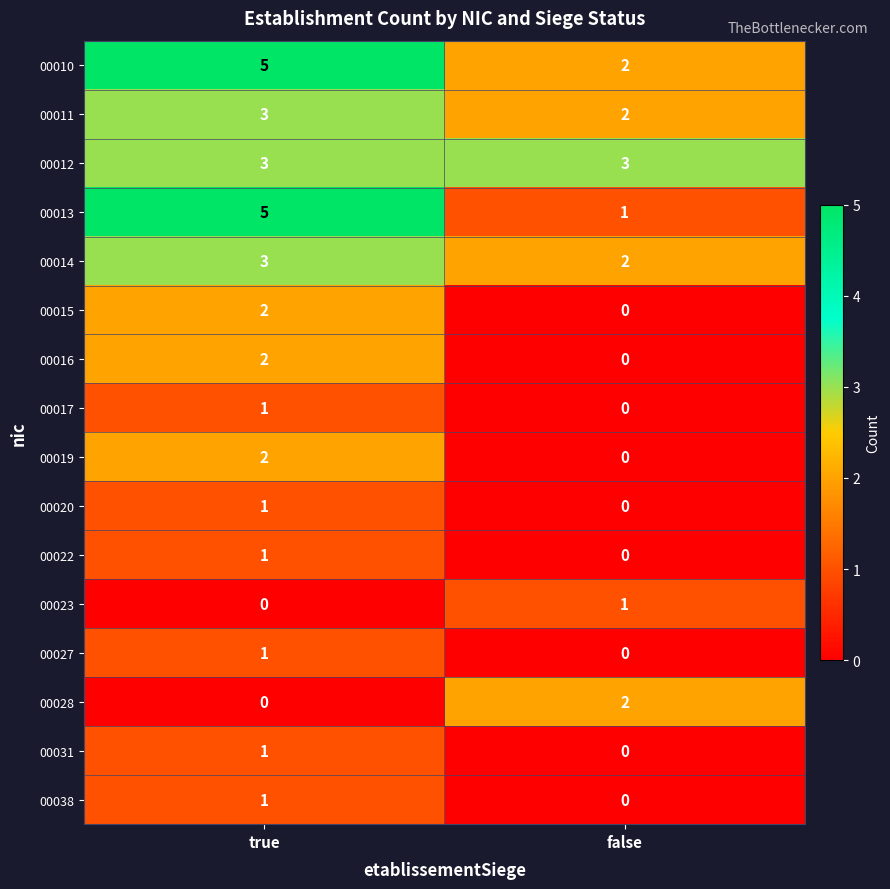

Read the 00010 value at true.

5